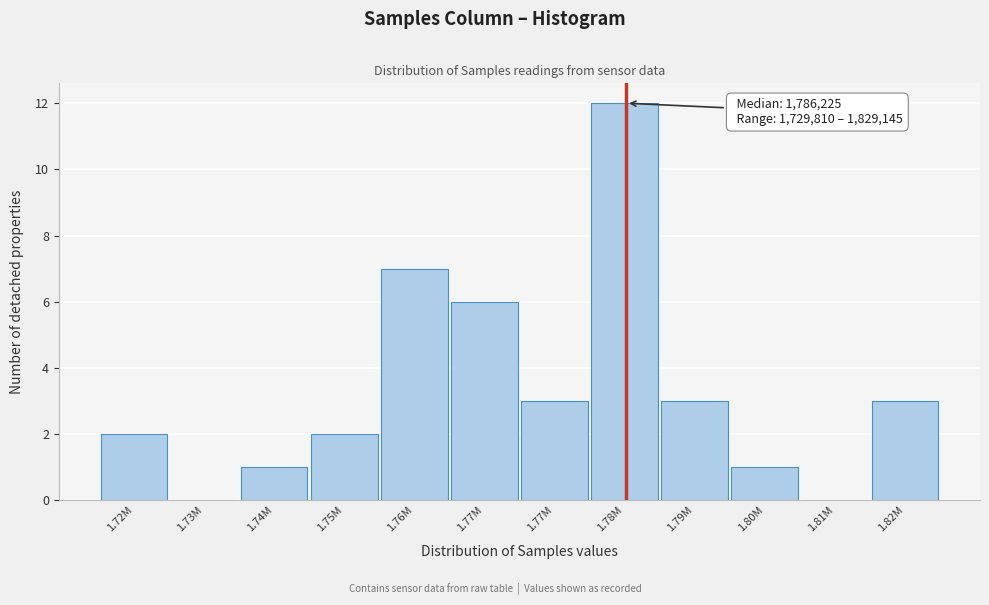

How many data points does each series have?

12